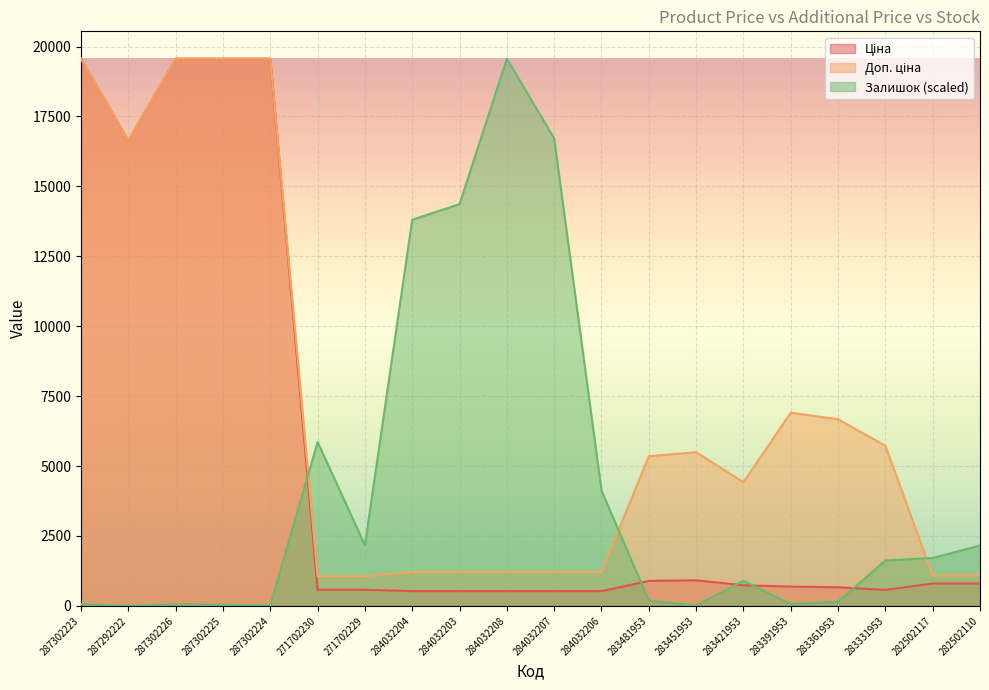

How many lines are shown in the chart?

3